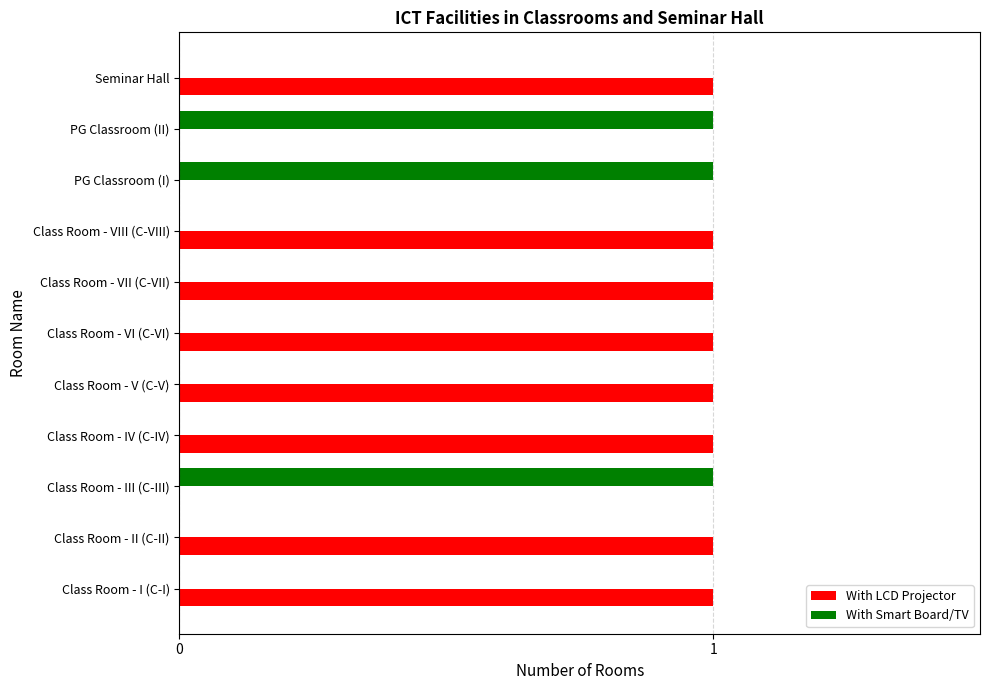

What are all the series names shown in the legend?

With LCD Projector, With Smart Board/TV